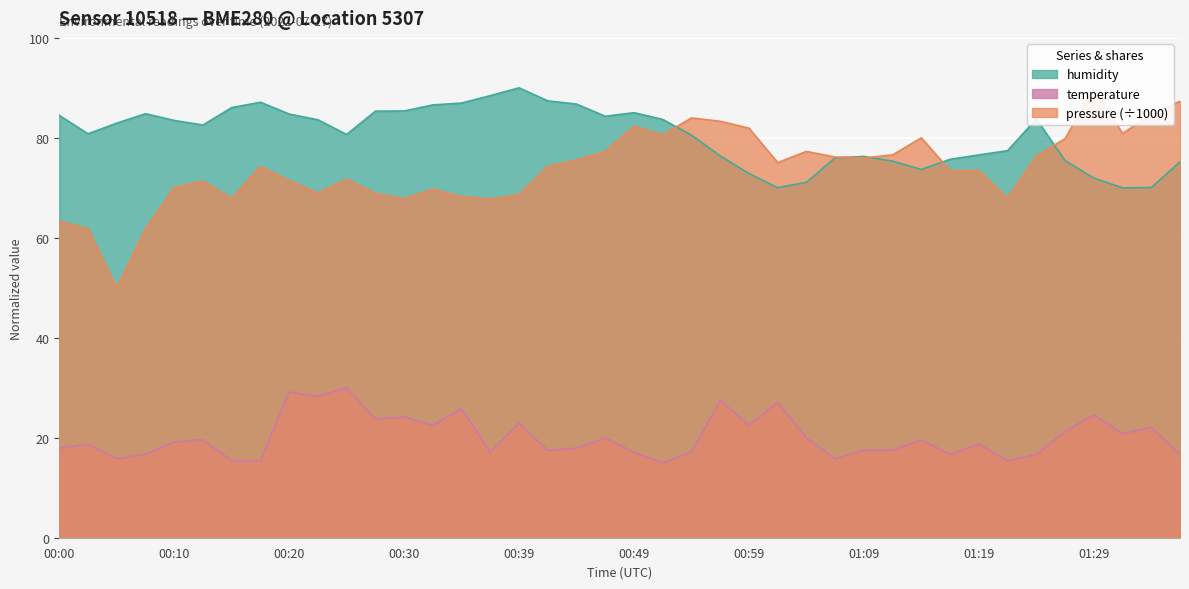

Read the pressure value at 01:09.

76.0